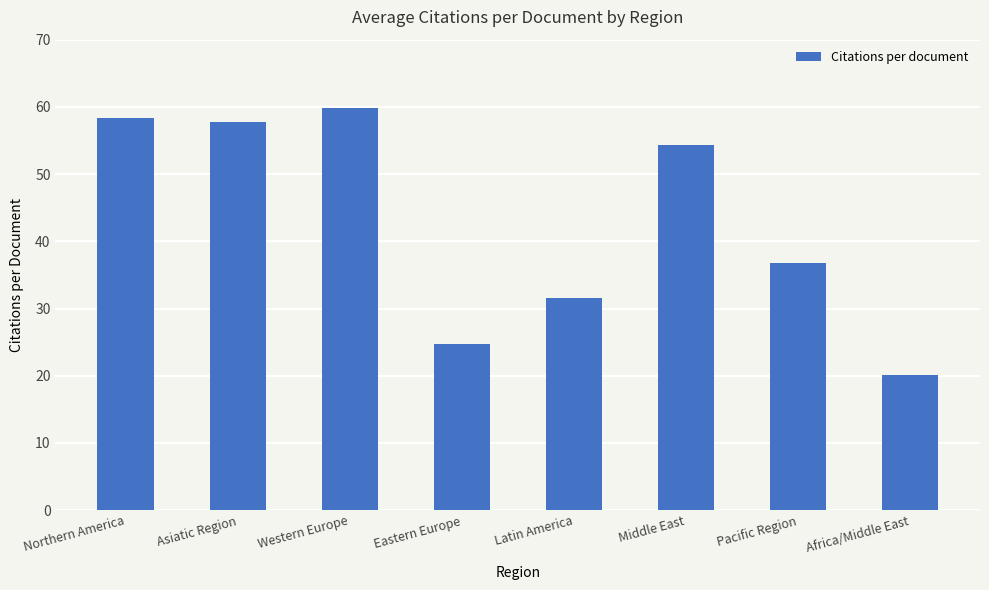

Reading left to right, what are all the values shown in this chart?

58.3	57.7	59.8	24.8	31.6	54.4	36.8	20.1